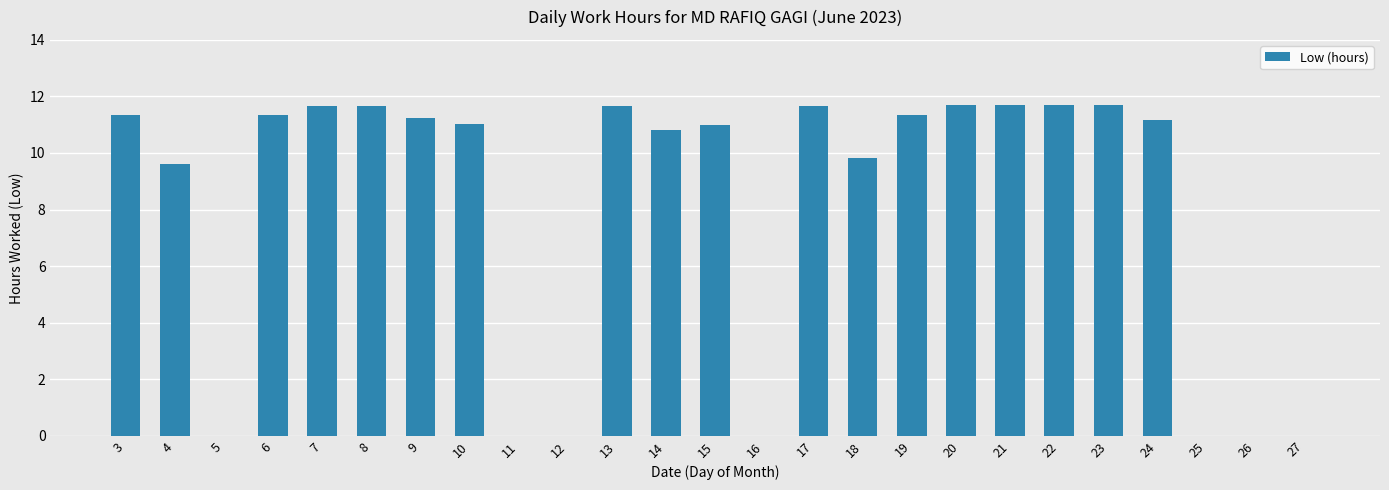

What is the difference between the values at 24 and 14?

0.3